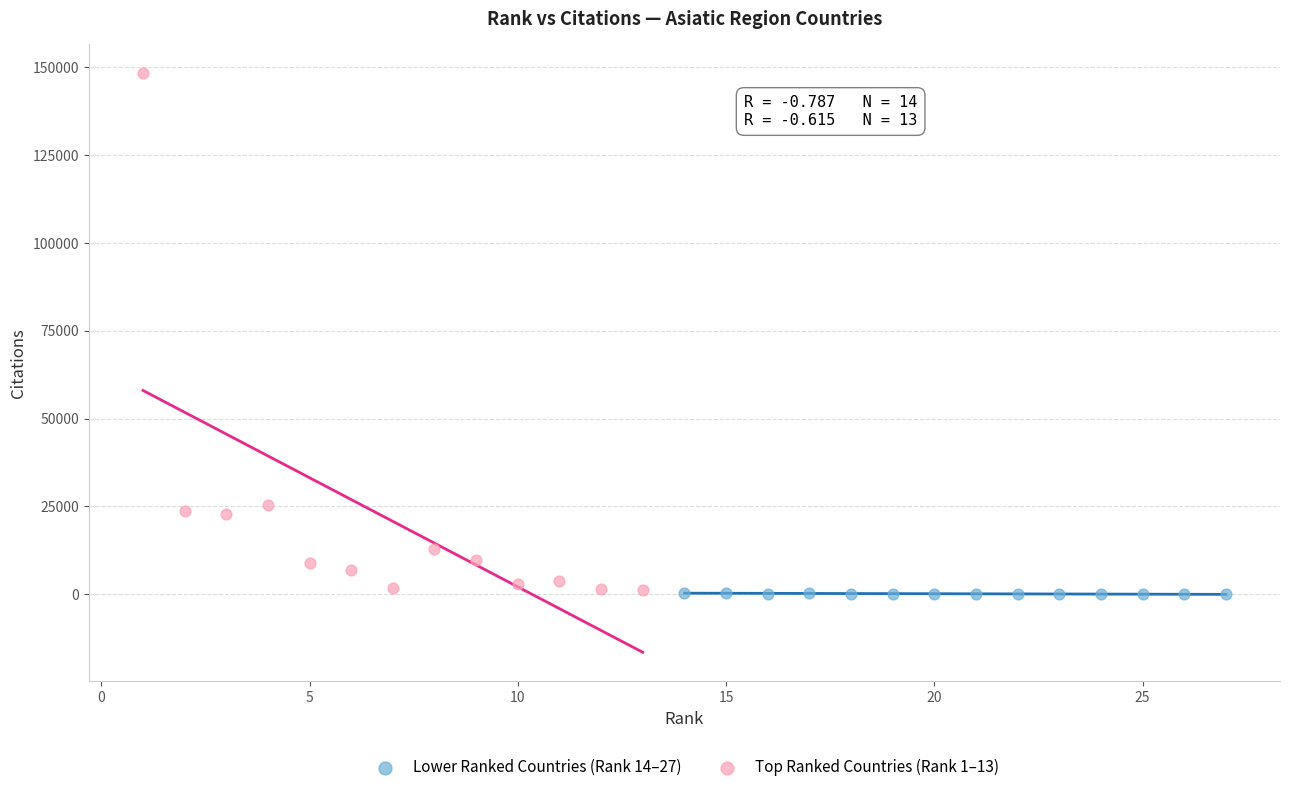

Which series contains the highest Y value?

Top Ranked Countries (Rank 1–13)